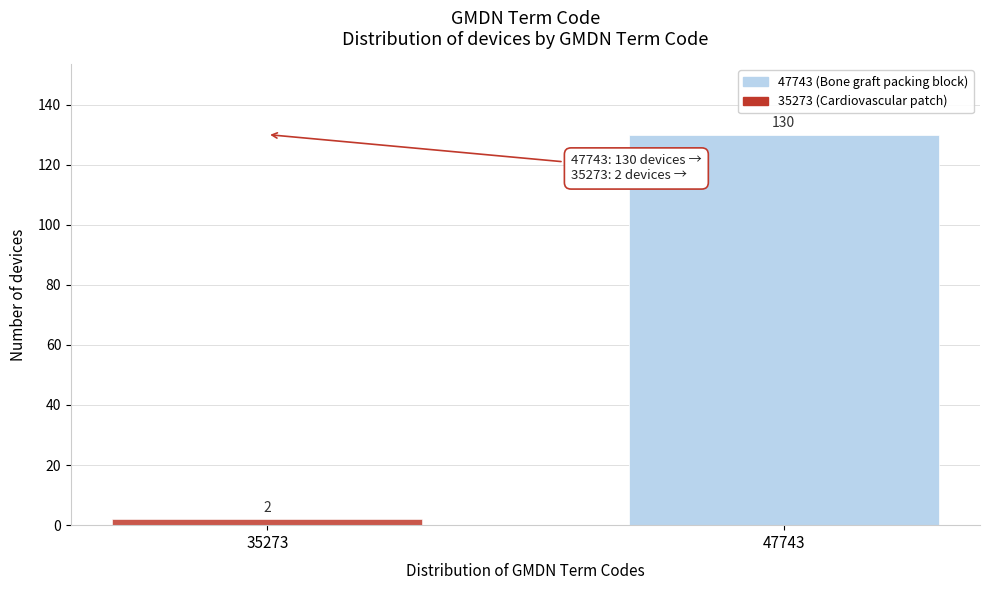

Reading left to right, list all the values displayed in this chart.

2	130